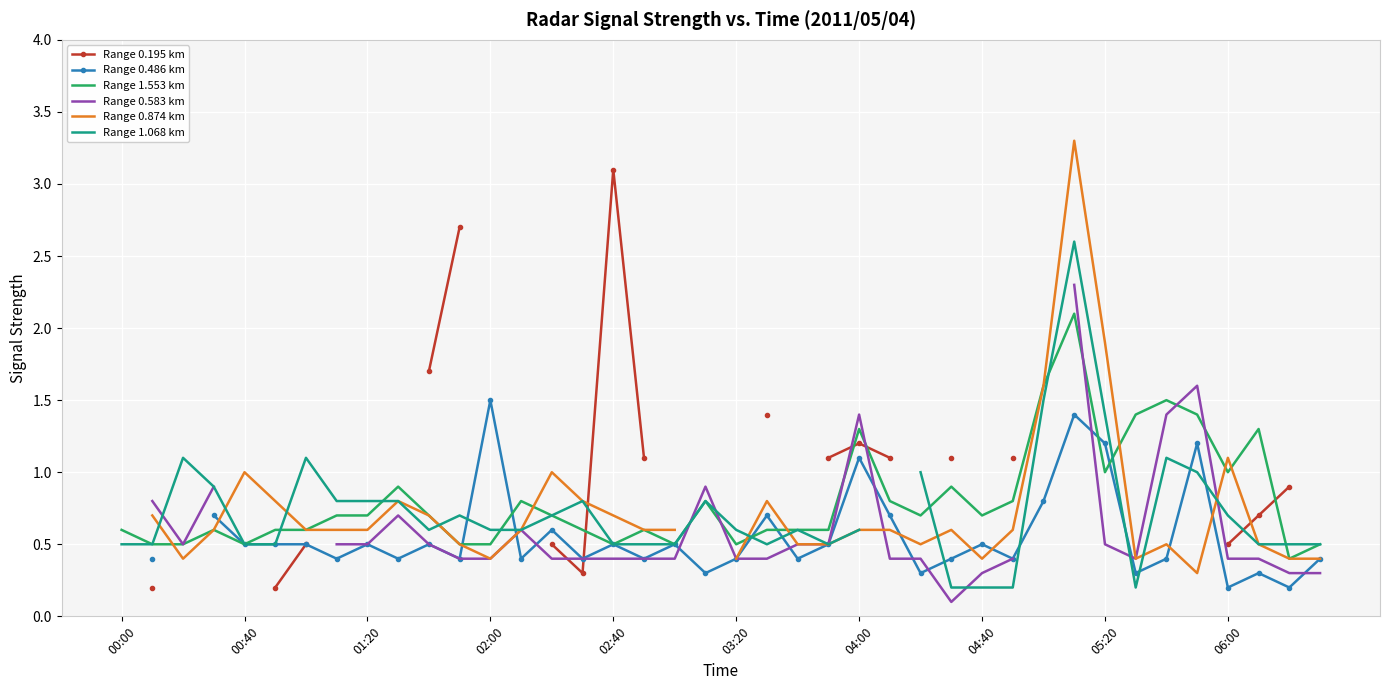

What is the highest value of the Range 1.553 km series?

2.1